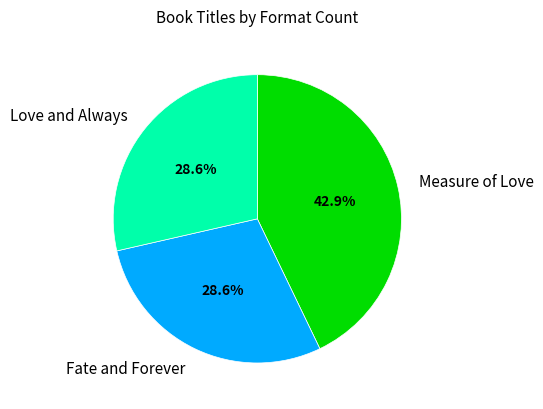

To the nearest percent, what is the difference between the largest and smallest slice percentages?

14%